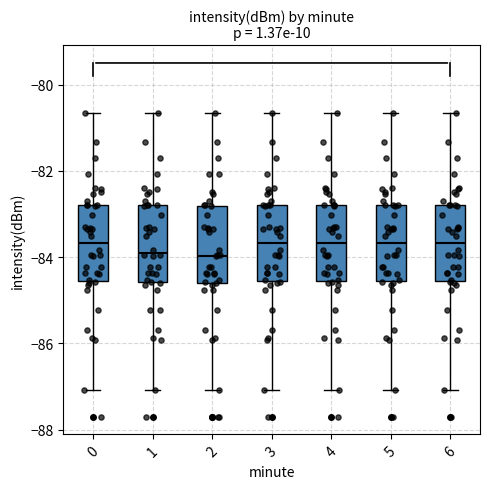

Where does the upper whisker of the box at x = 3 end on the y-axis? The values are not printed on the chart, so give them approximately, as read against the axis.

-80.6